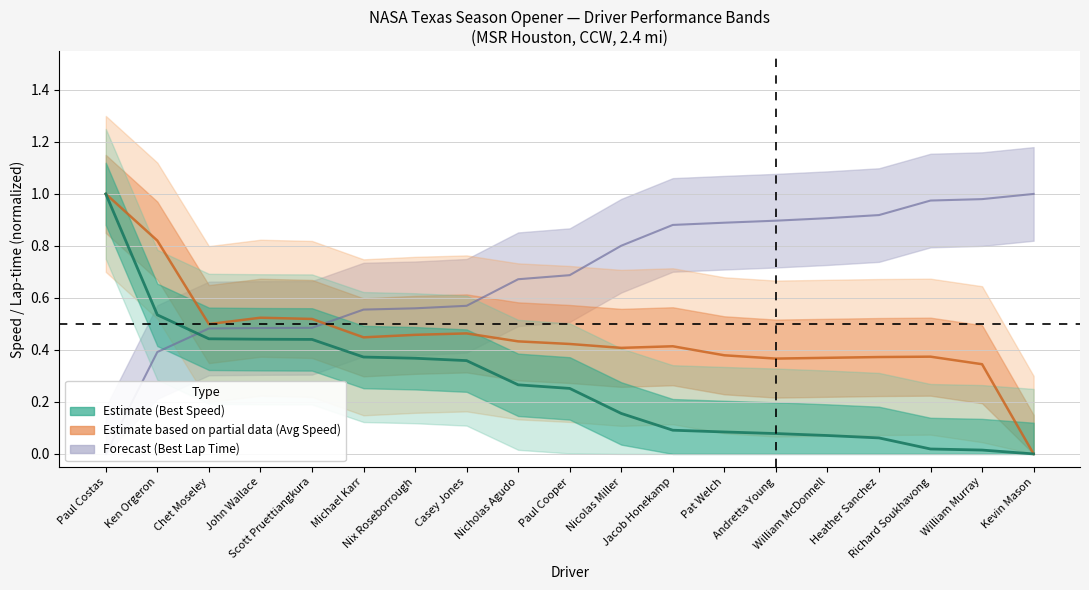

The value of Average_Speed at Paul Cooper is 0.4. True or false?

True